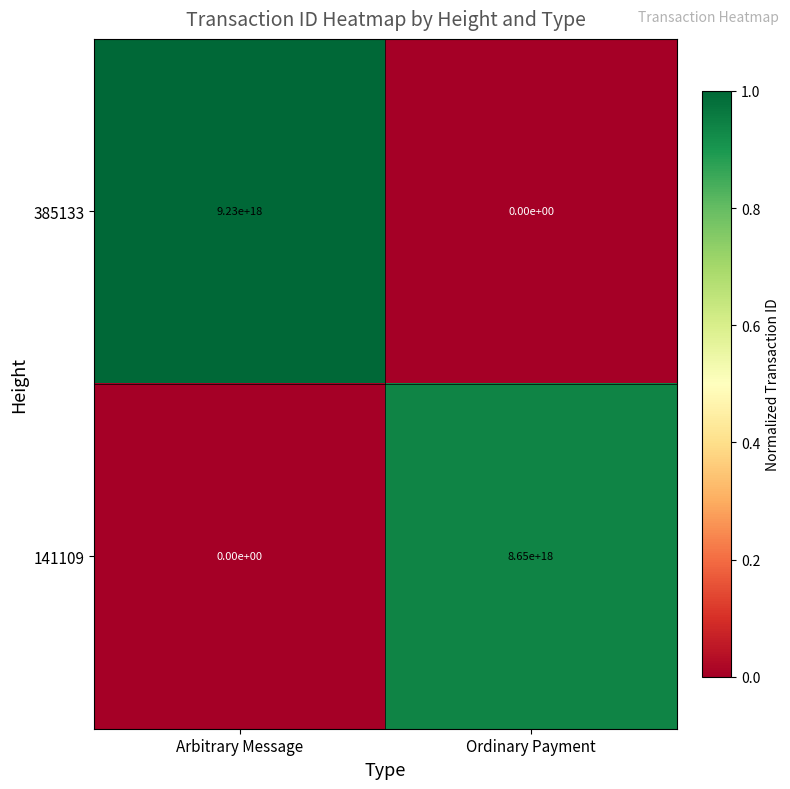

True or false: 141109 has a value of 3154520922460771328 at Arbitrary Message.

False